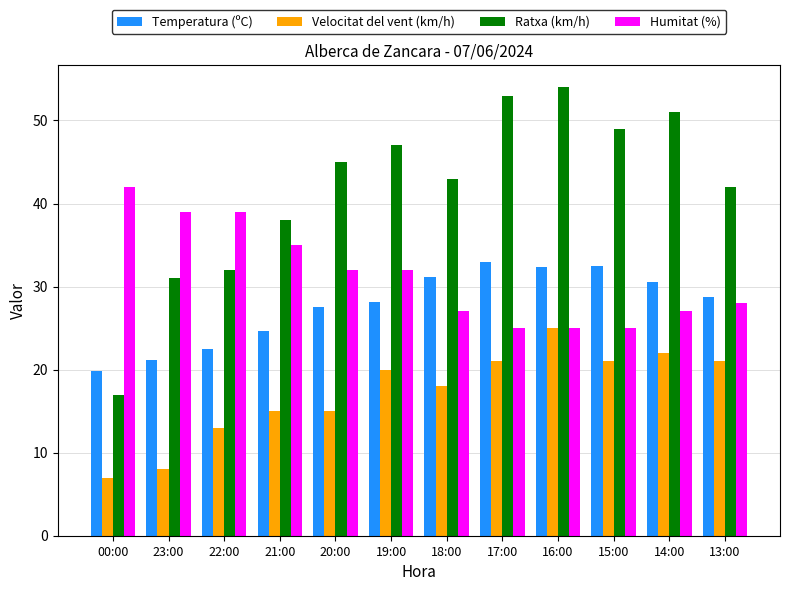

How many bars are there in each group?

4